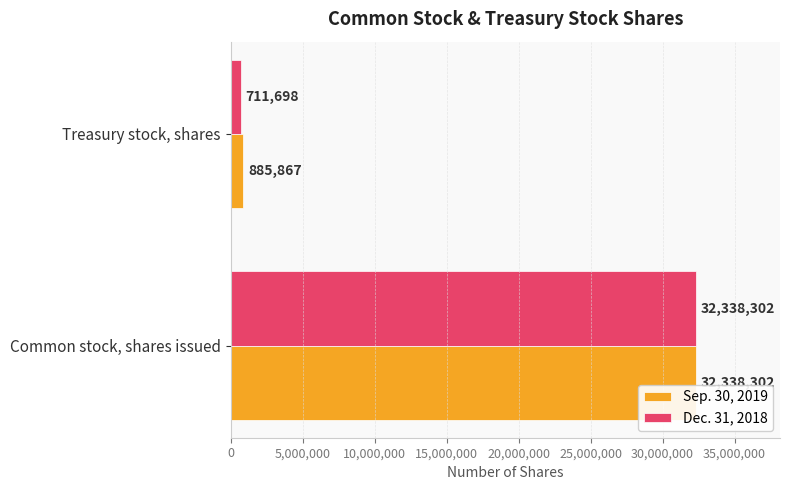

Which category has the highest value in the Sep. 30, 2019 series?

Common stock, shares issued